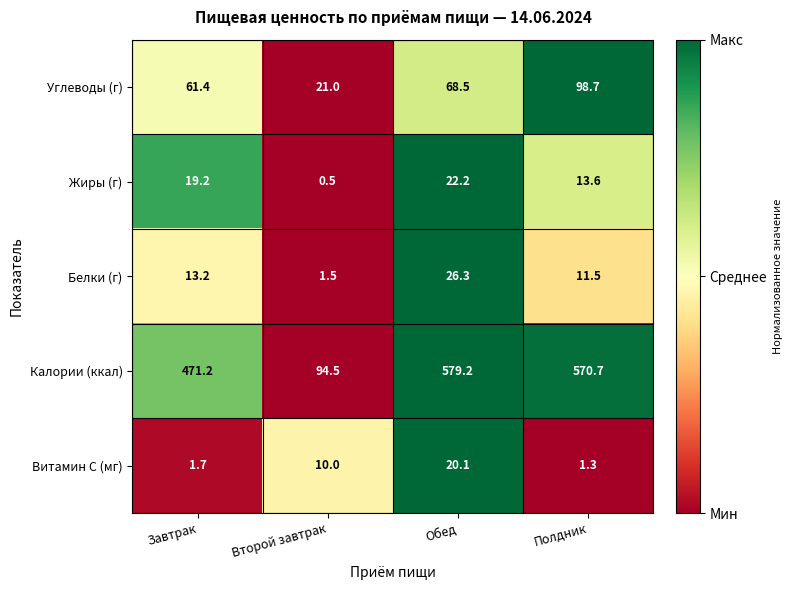

What is the sum of all Углеводы (г) values?

249.6